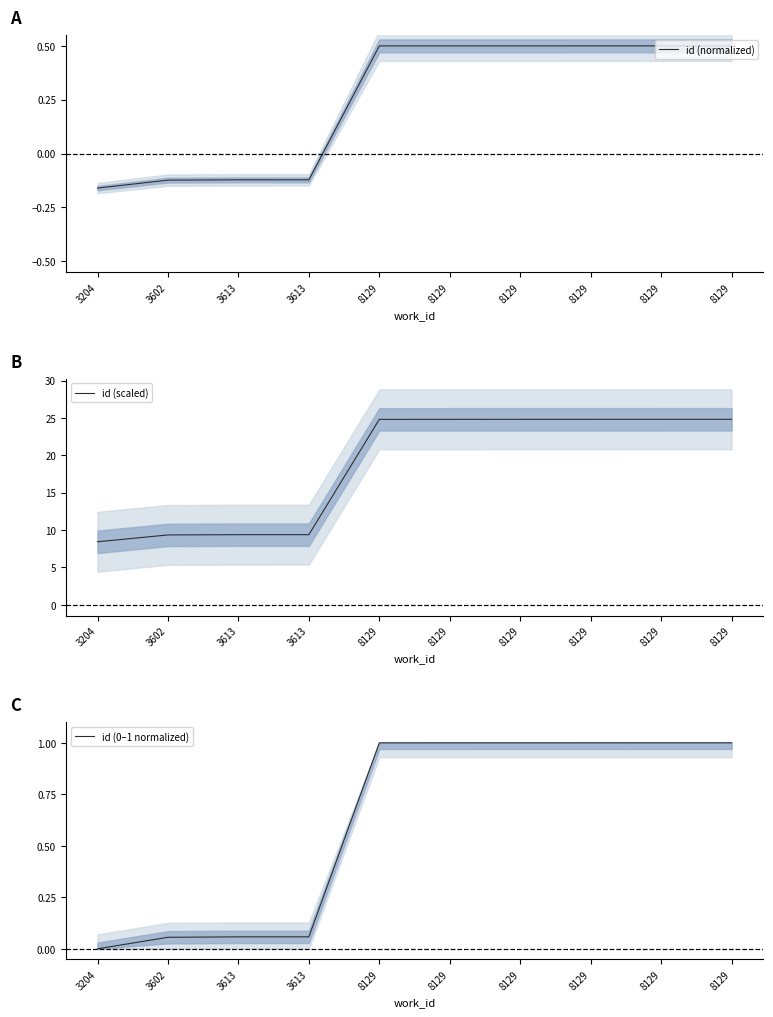

Does the chart have visible grid lines?

No